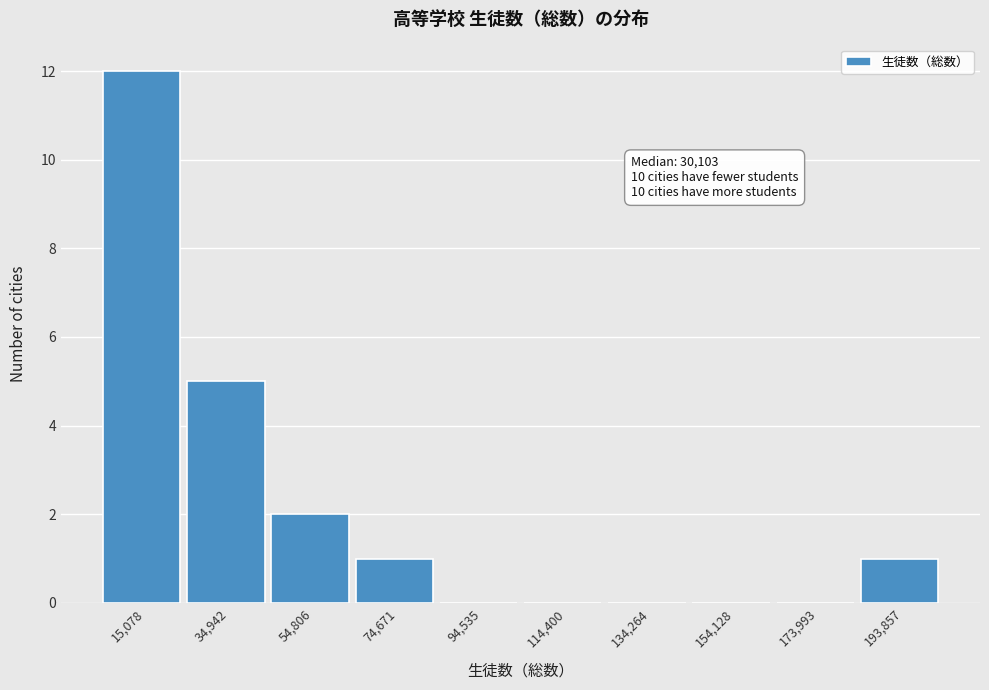

Reading left to right, extract all data points from this chart.

15,078=12	34,942=5	54,806=2	74,671=1	94,535=0	114,400=0	134,264=0	154,128=0	173,993=0	193,857=1